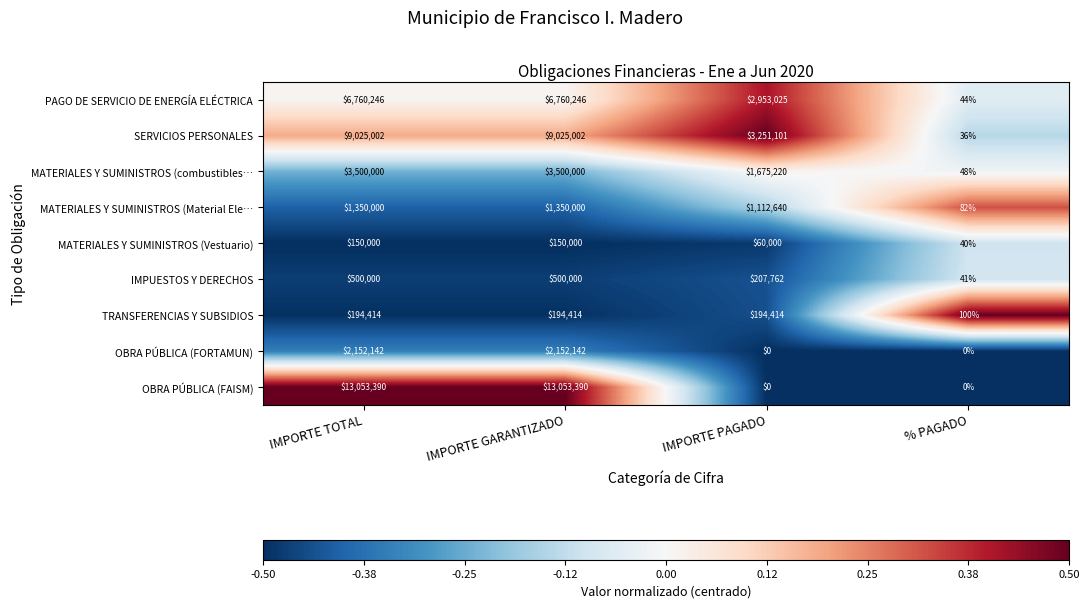

Where is MATERIALES Y SUMINISTROS (combustibles… nearest to the value 1750024?

IMPORTE PAGADO